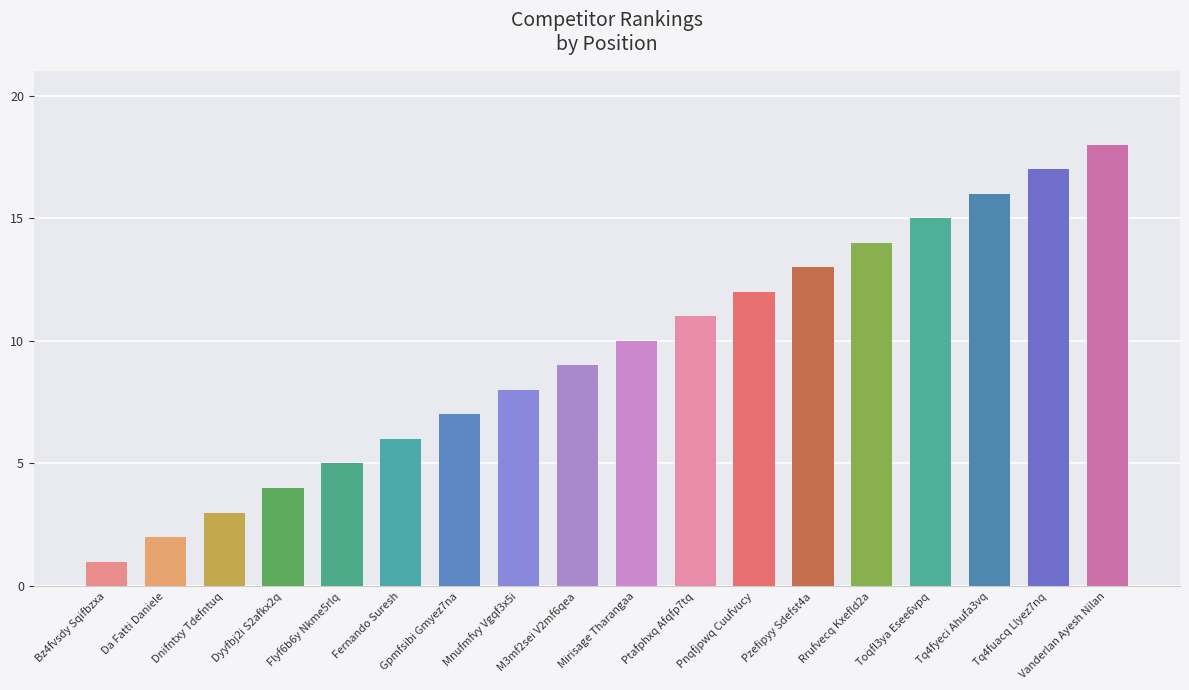

Does the chart contain stacked bars?

No